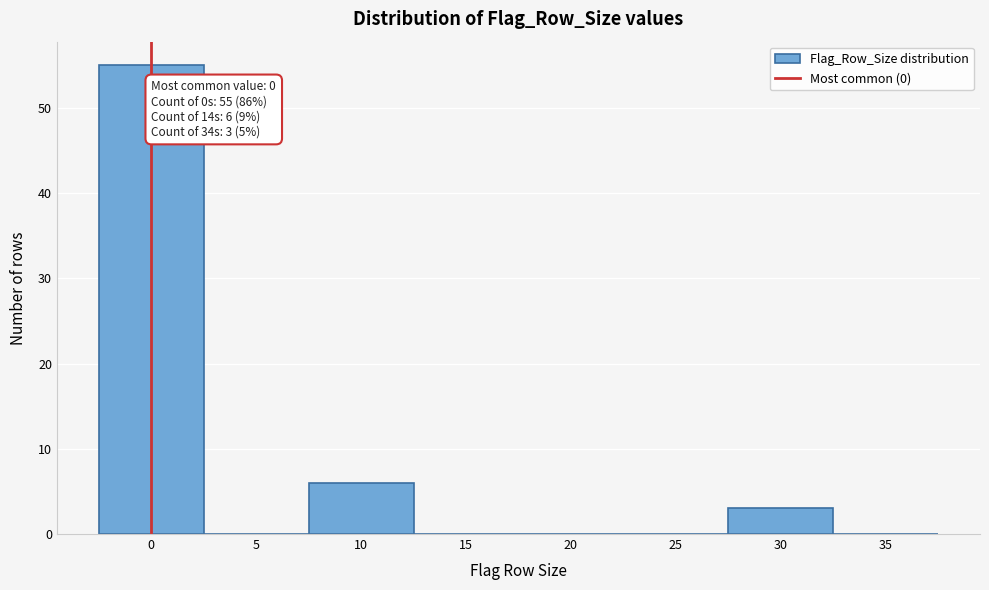

Reading right to left, transcribe all the data shown in this chart.

35=0	30=3	25=0	20=0	15=0	10=6	5=0	0=55